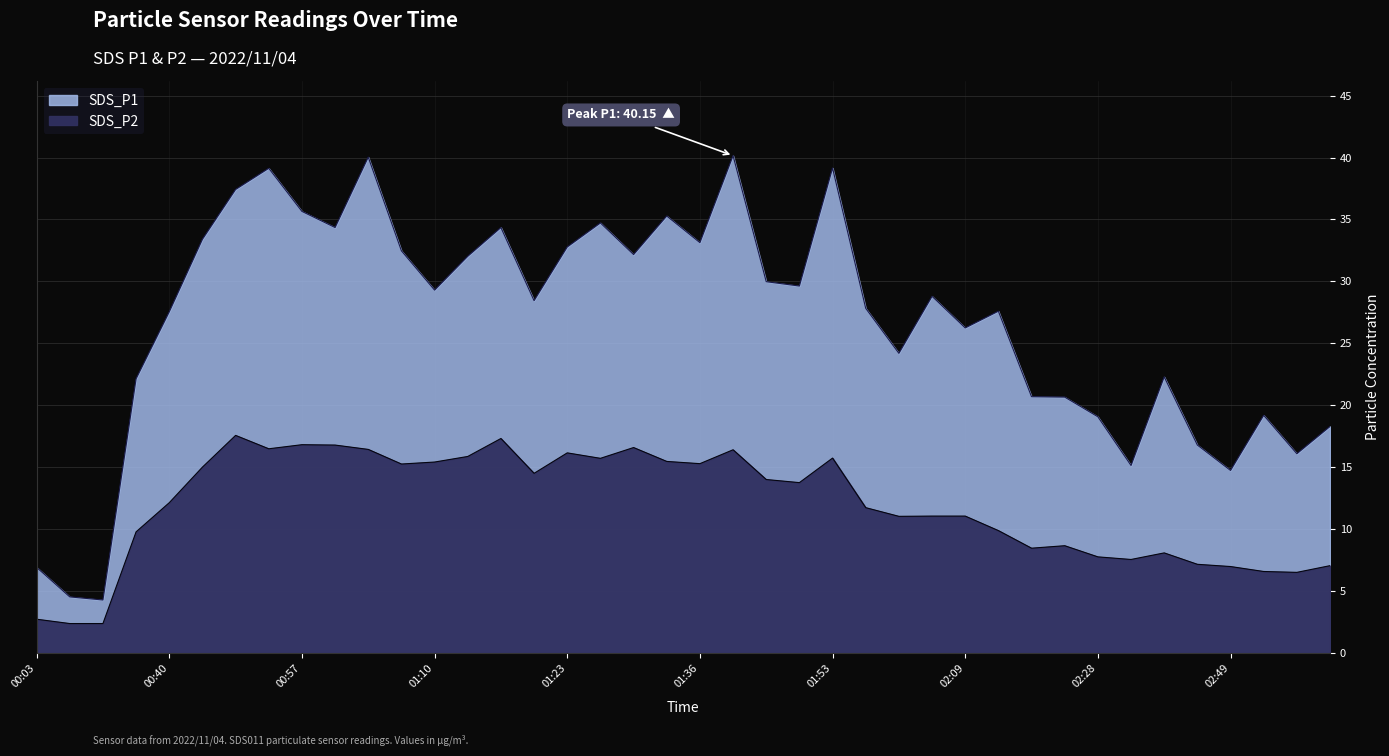

True or false: SDS_P1 and SDS_P2 cross at least once.

False